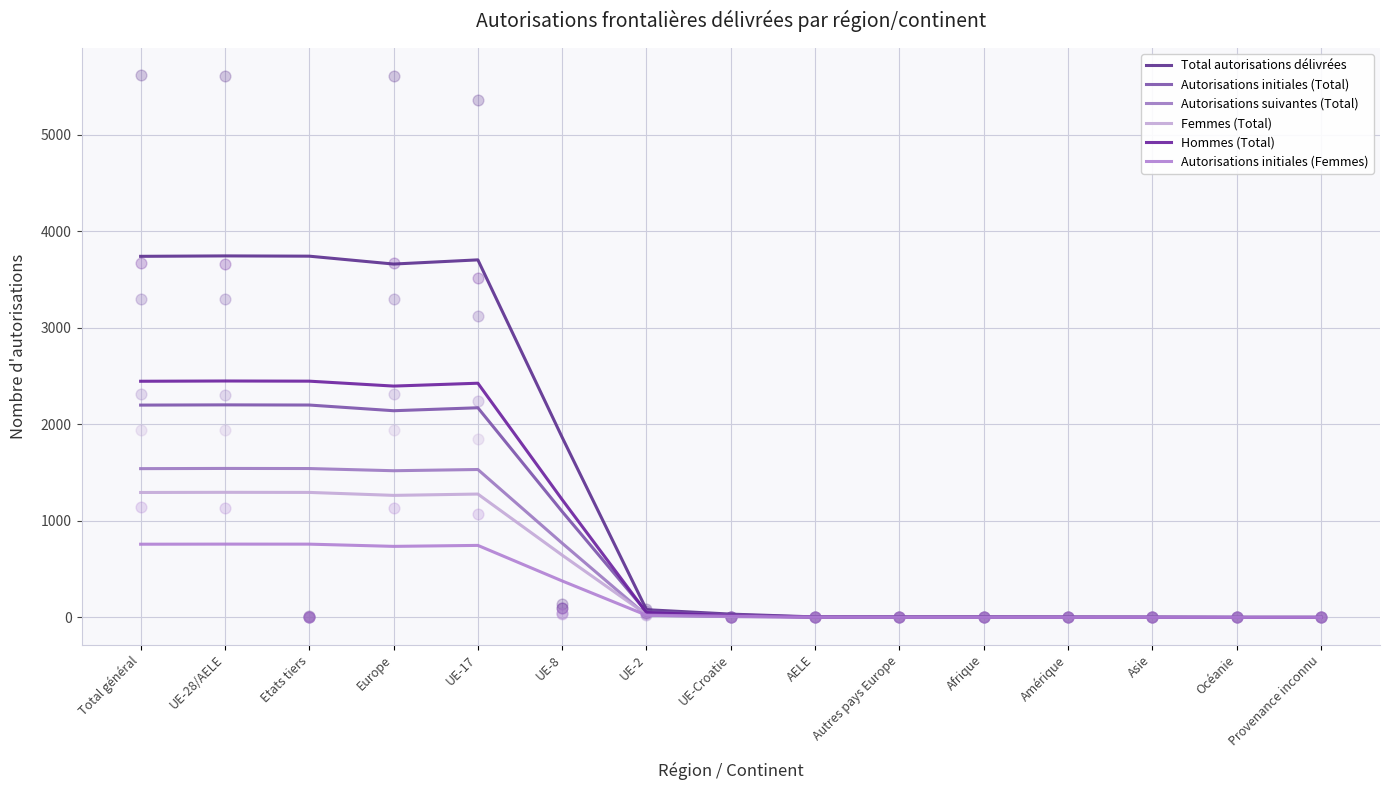

Which series contains the lowest Y value?

Total autorisations délivrées